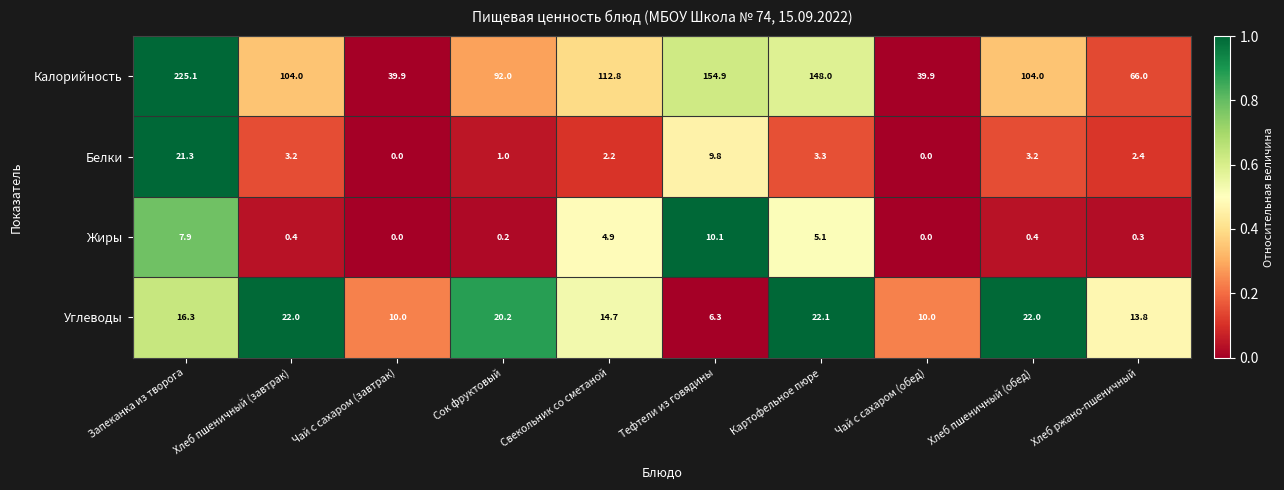

Read the Жиры value at Хлеб ржано-пшеничный.

0.3